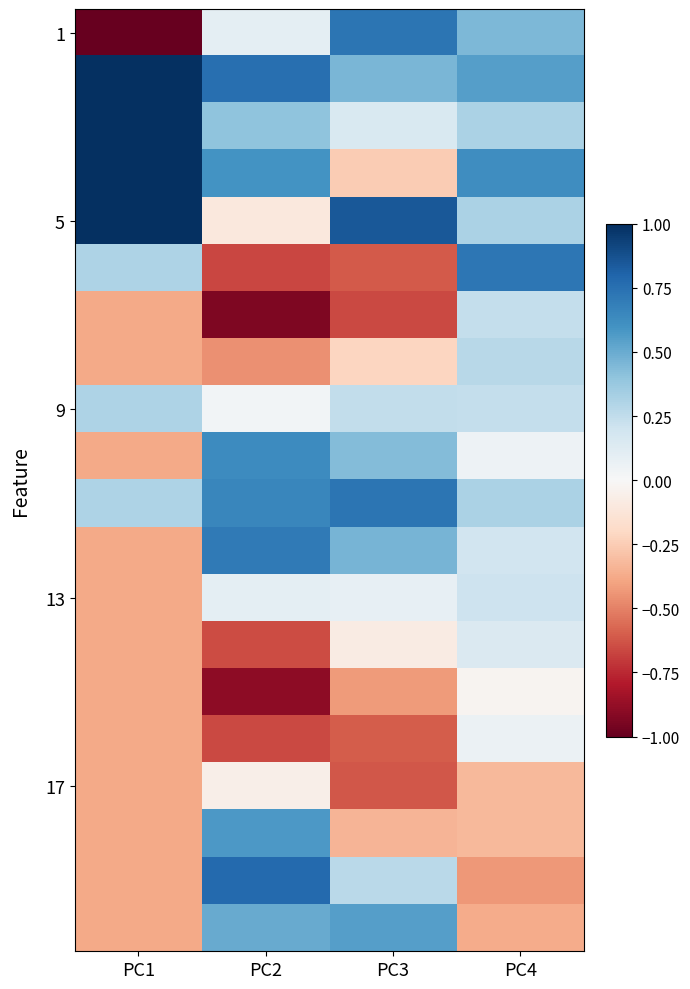

Which label corresponds to the largest value in the chart?

PC1